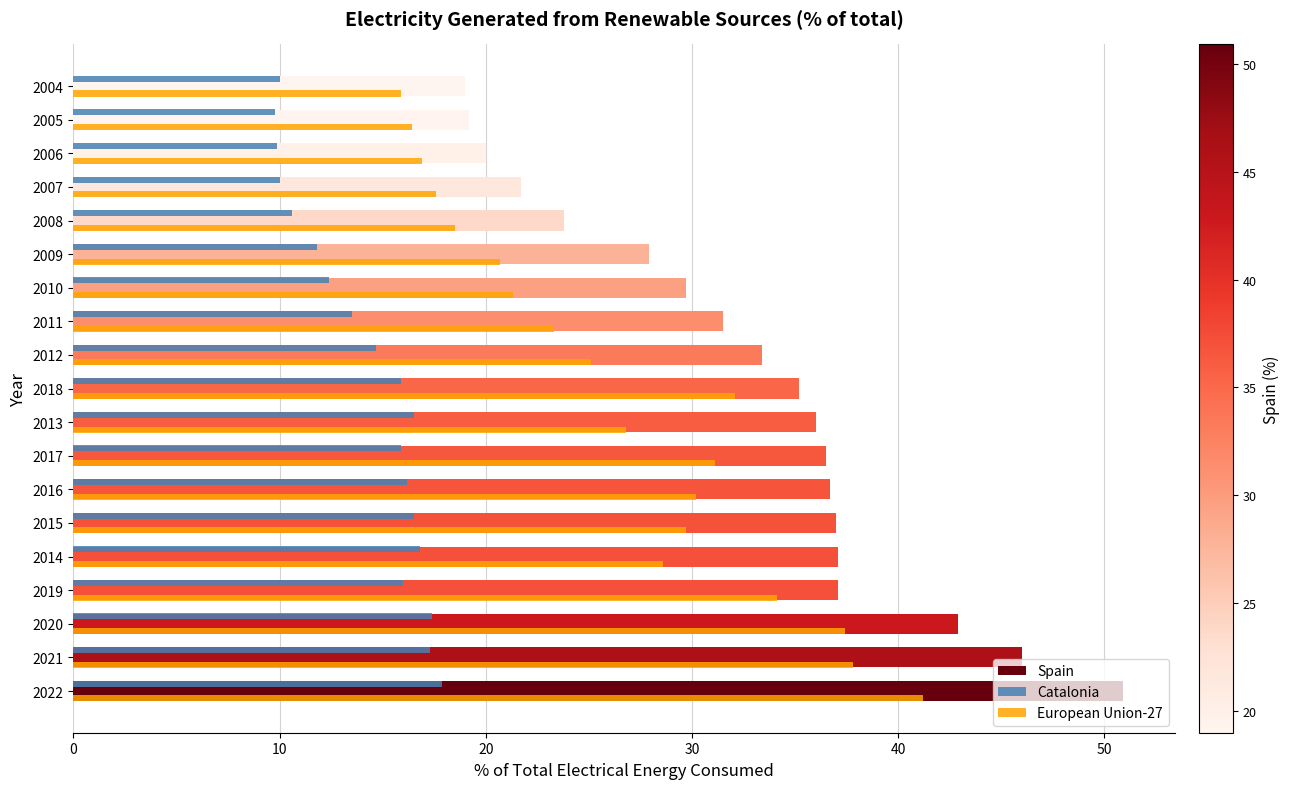

What is the smallest value displayed?

9.8